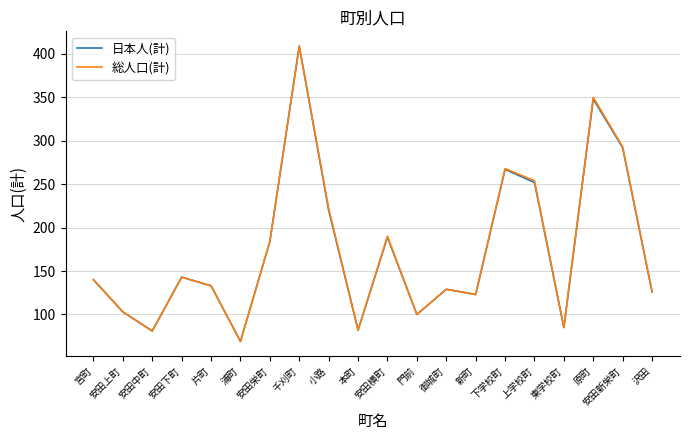

At which category is the sum across all series the highest?

千刈町